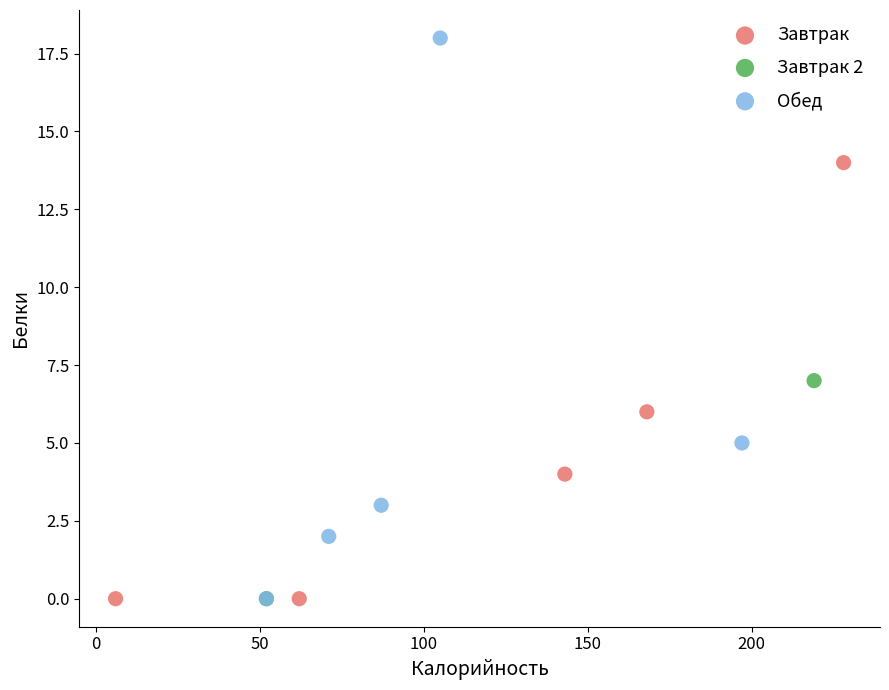

What are all the series names shown in the legend?

Завтрак, Завтрак 2, Обед